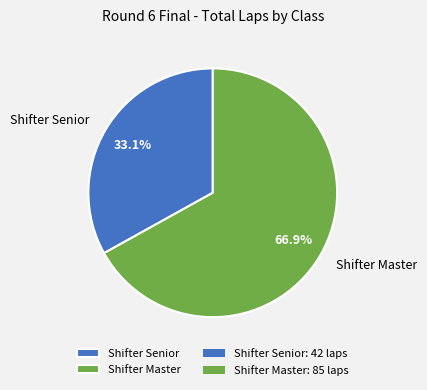

Does Shifter Master represent more than half of the total?

Yes